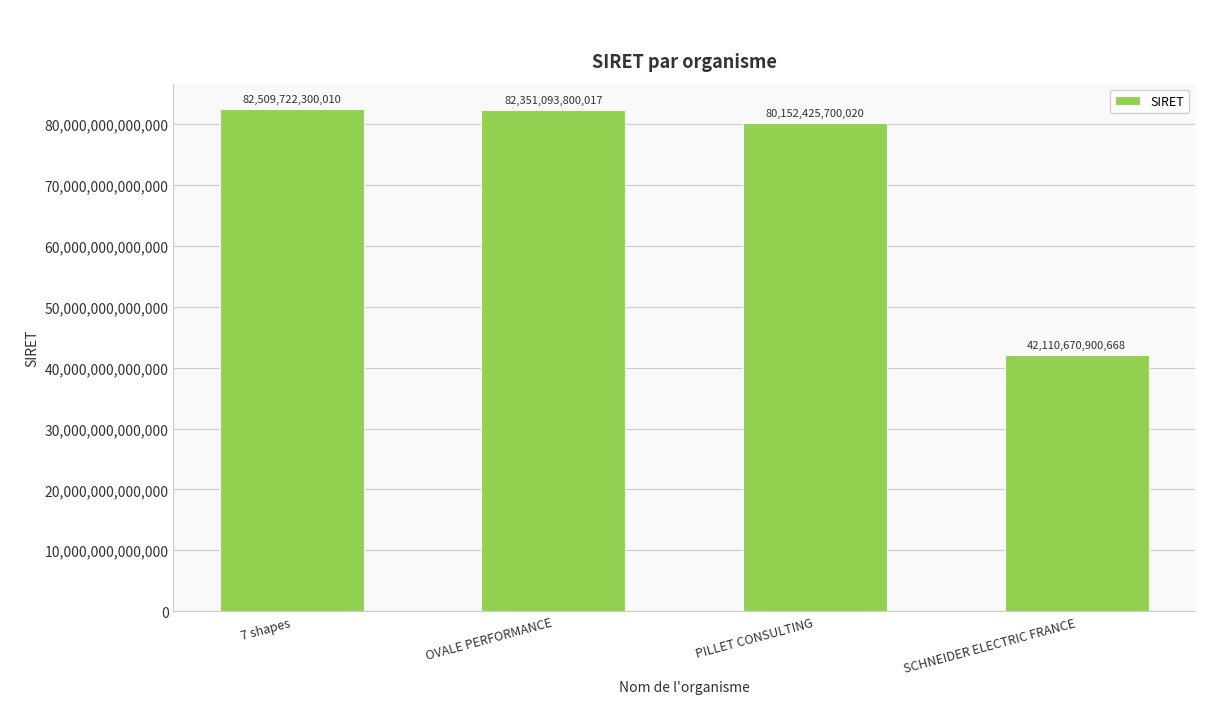

What is the label of the 2nd bar from the right?

PILLET CONSULTING